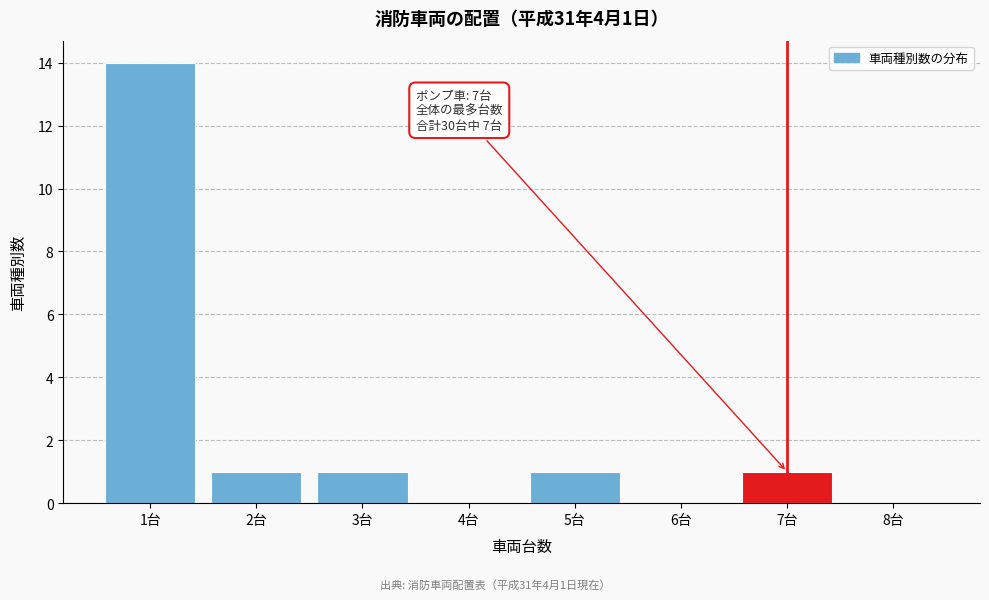

Which range on the x-axis has the tallest bar?

0.5 to 1.5